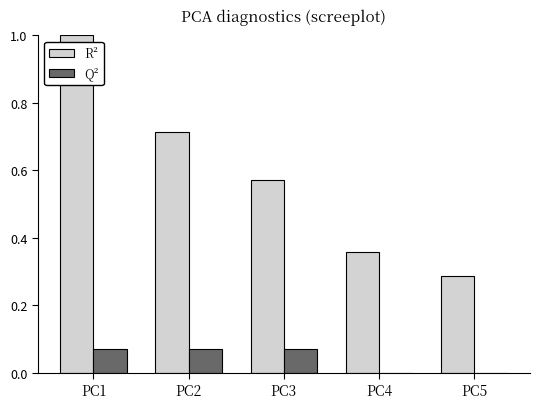

At which category does the chart reach its peak across all series?

PC1